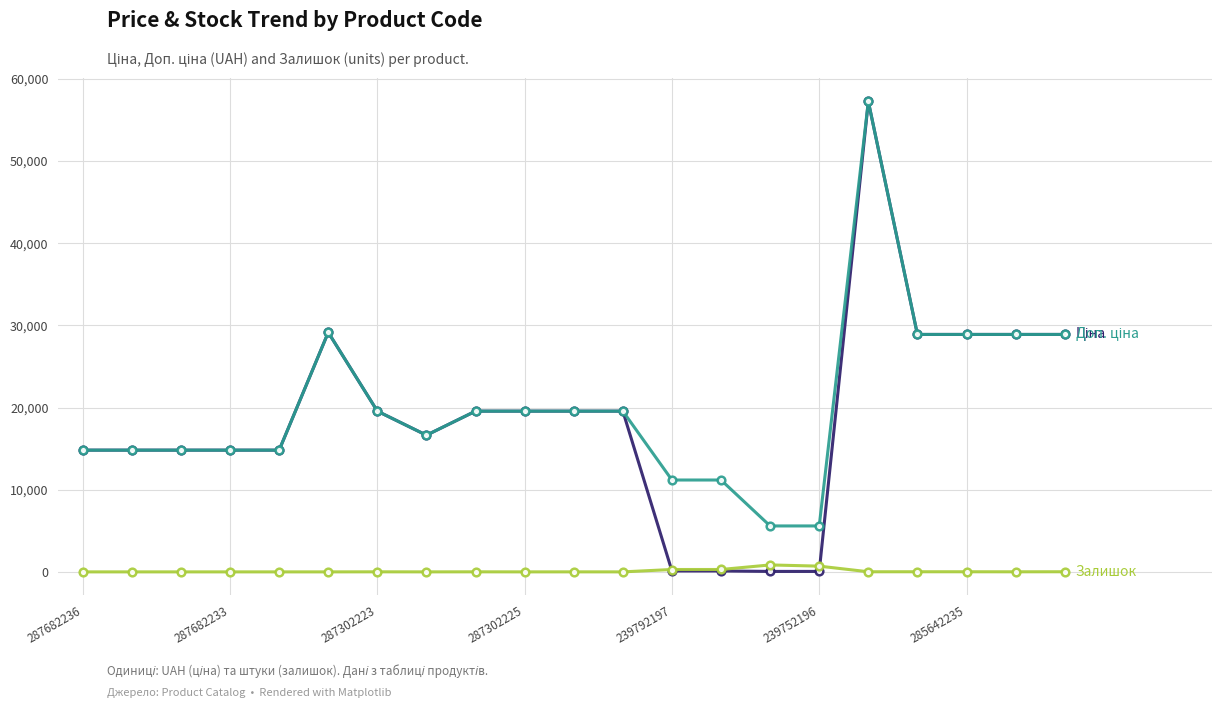

How many lines are shown in the chart?

3